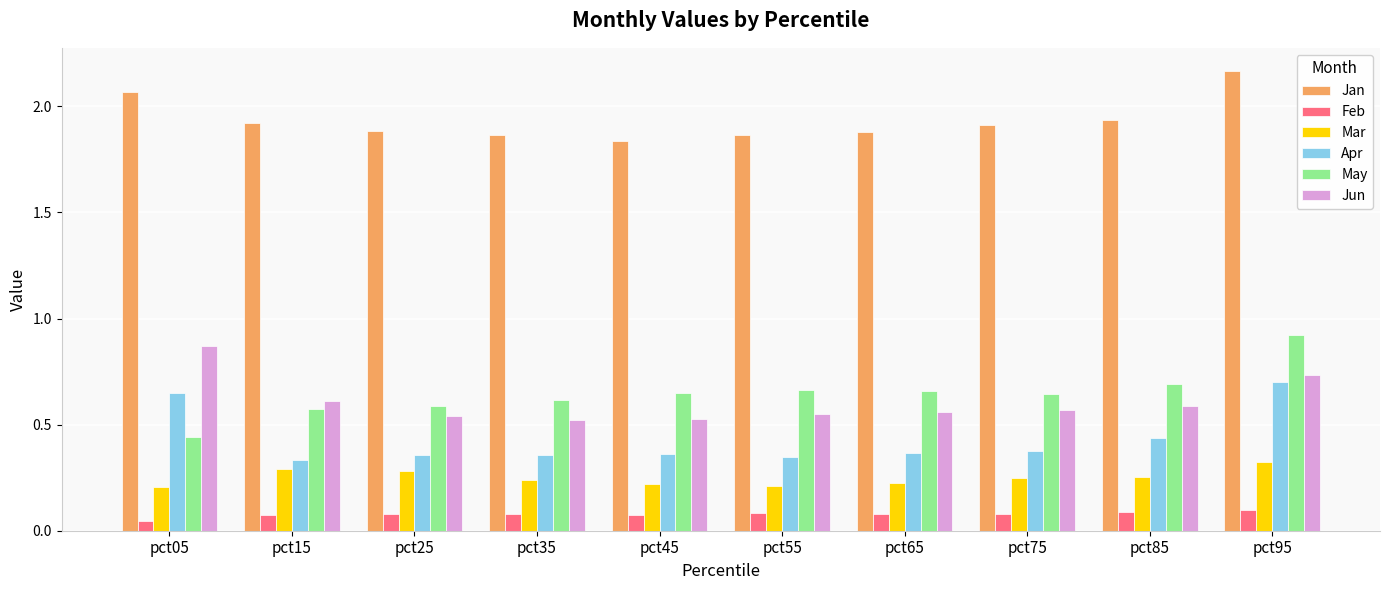

Which category has the highest value across all series?

pct95